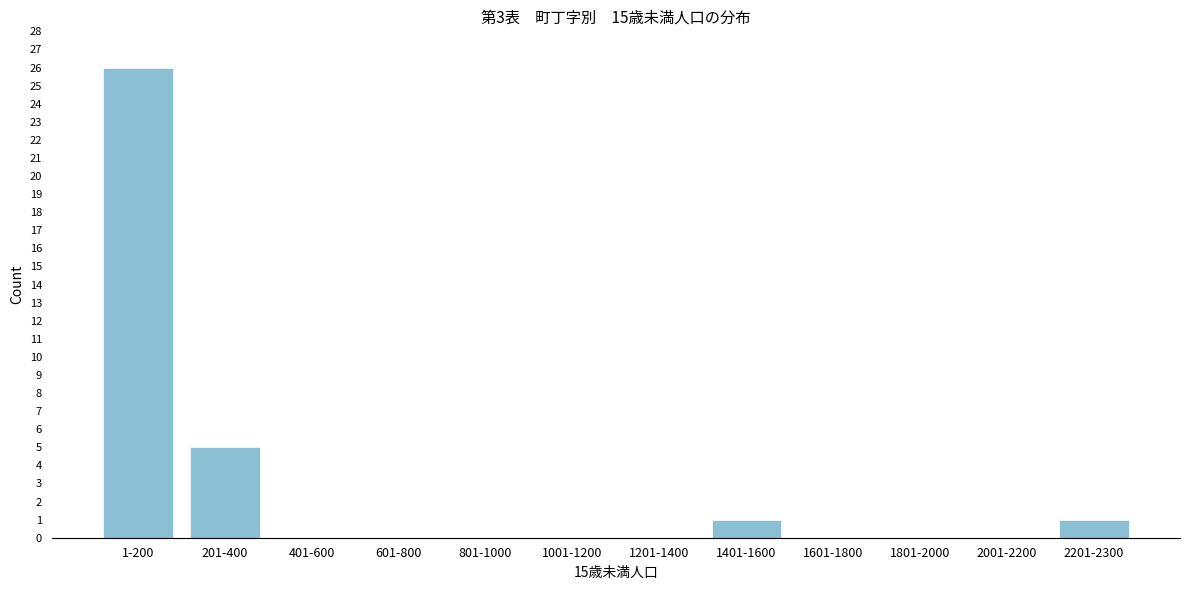

Reading left to right, what are all the values shown in this chart?

1-200=26	201-400=5	401-600=0	601-800=0	801-1000=0	1001-1200=0	1201-1400=0	1401-1600=1	1601-1800=0	1801-2000=0	2001-2200=0	2201-2300=1